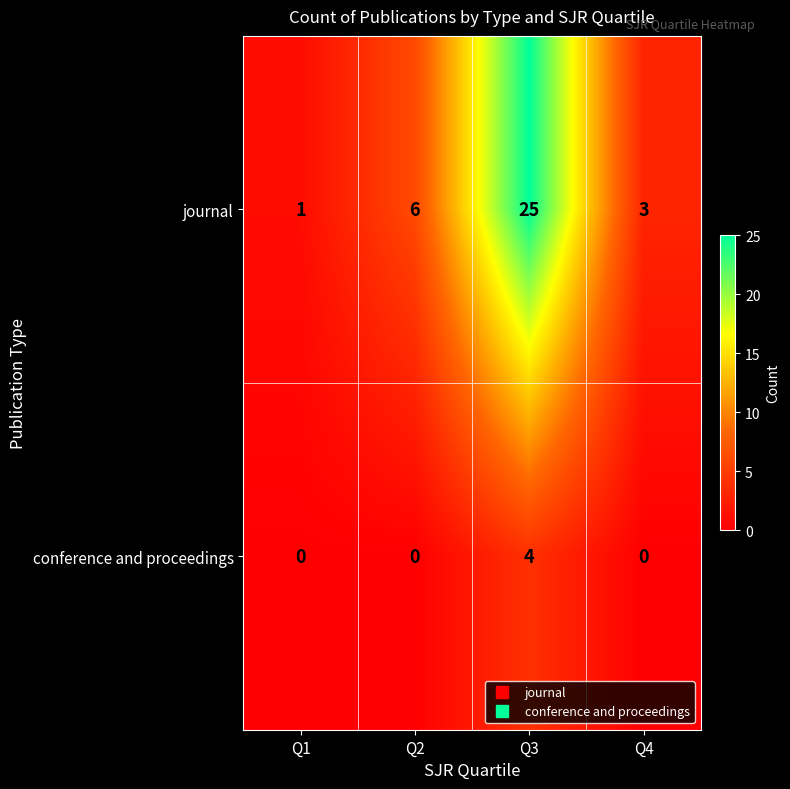

Between Q1 and Q2, which series saw the biggest shift?

journal